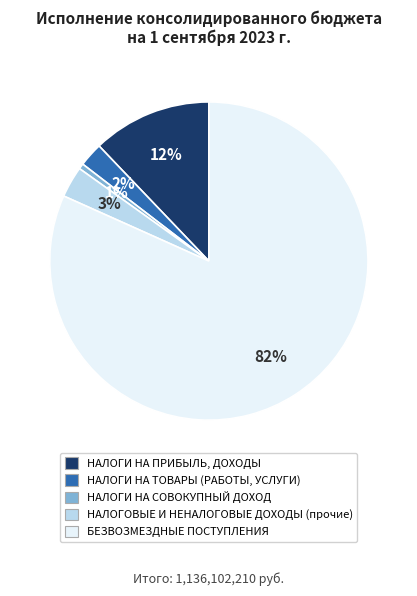

Combined, do НАЛОГИ НА ТОВАРЫ (РАБОТЫ, УСЛУГИ) and НАЛОГИ НА СОВОКУПНЫЙ ДОХОД account for over 50%?

No